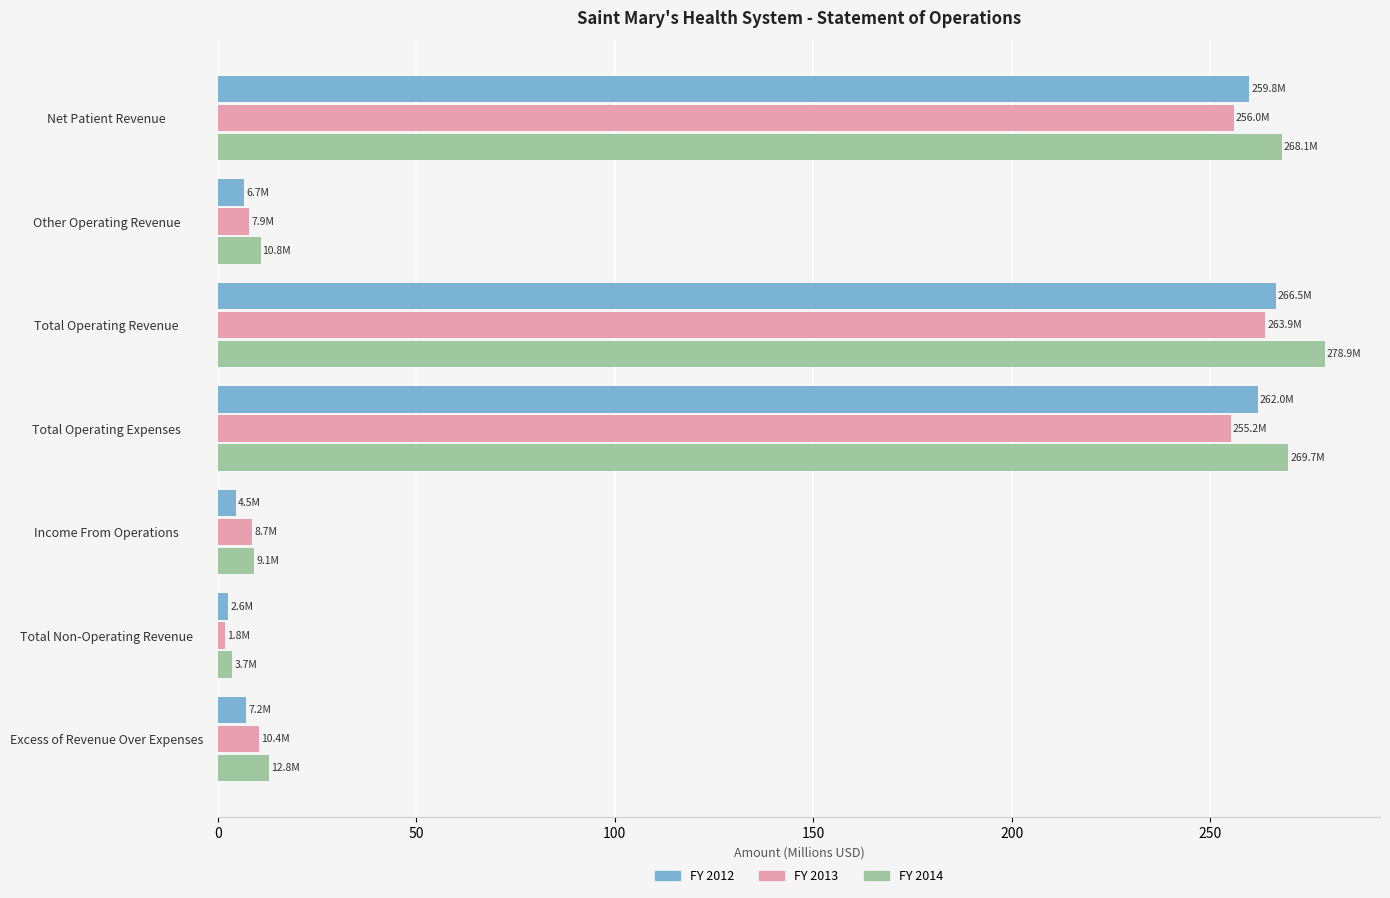

What is the lowest value of the FY 2012 series?

2.6